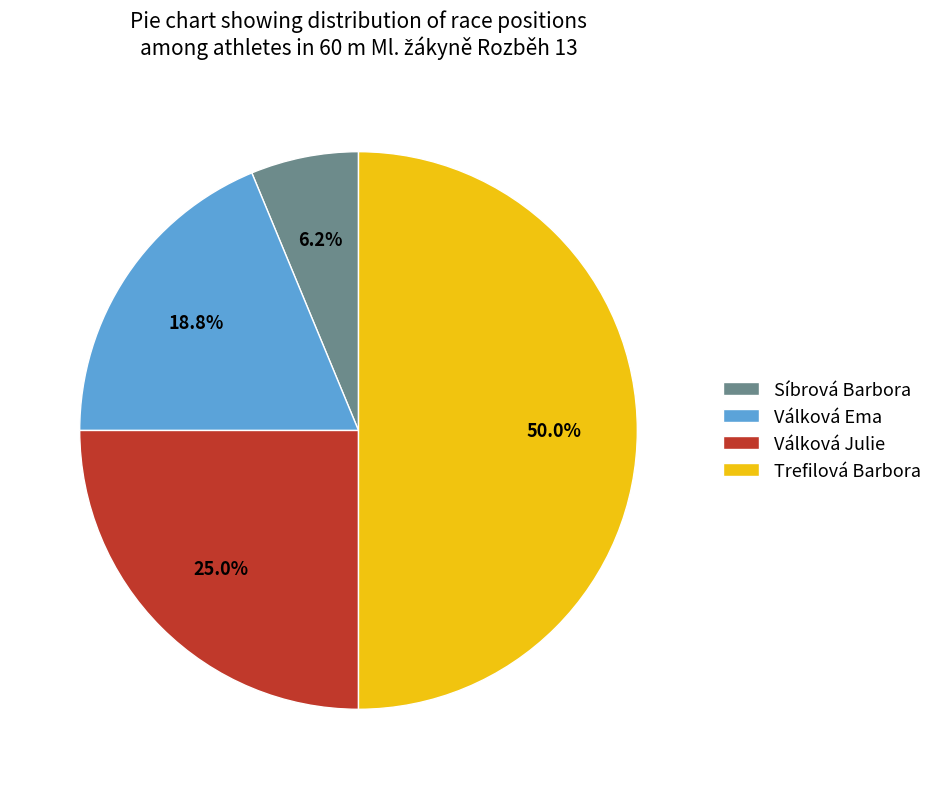

Does Síbrová Barbora represent more than half of the total?

No